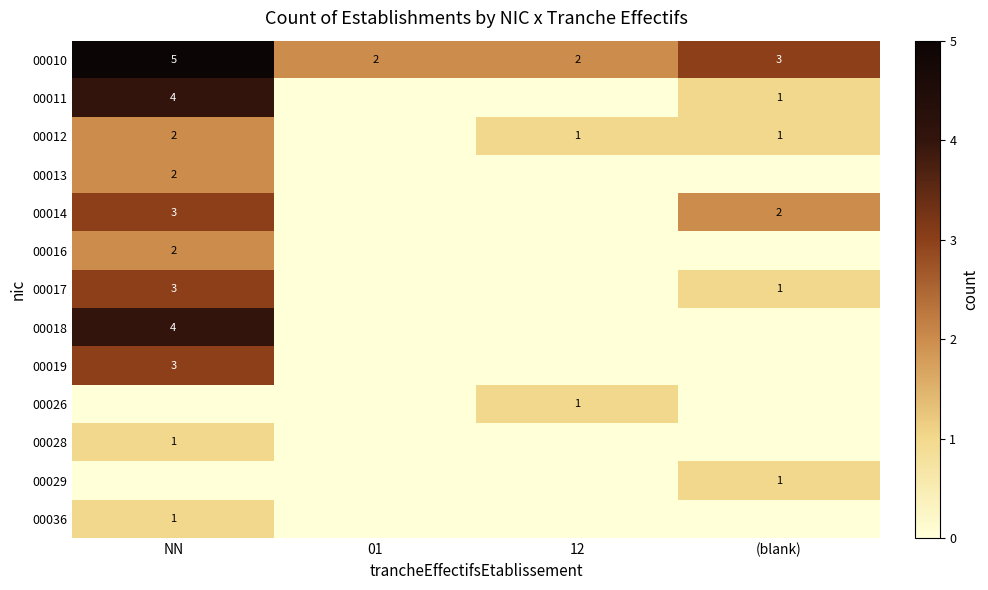

Where is 00010 nearest to the value 3?

(blank)